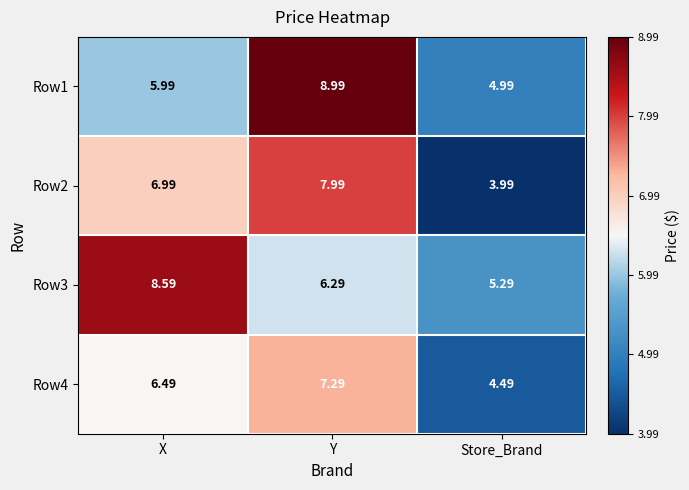

What is the difference between the highest and lowest values at X?

2.6